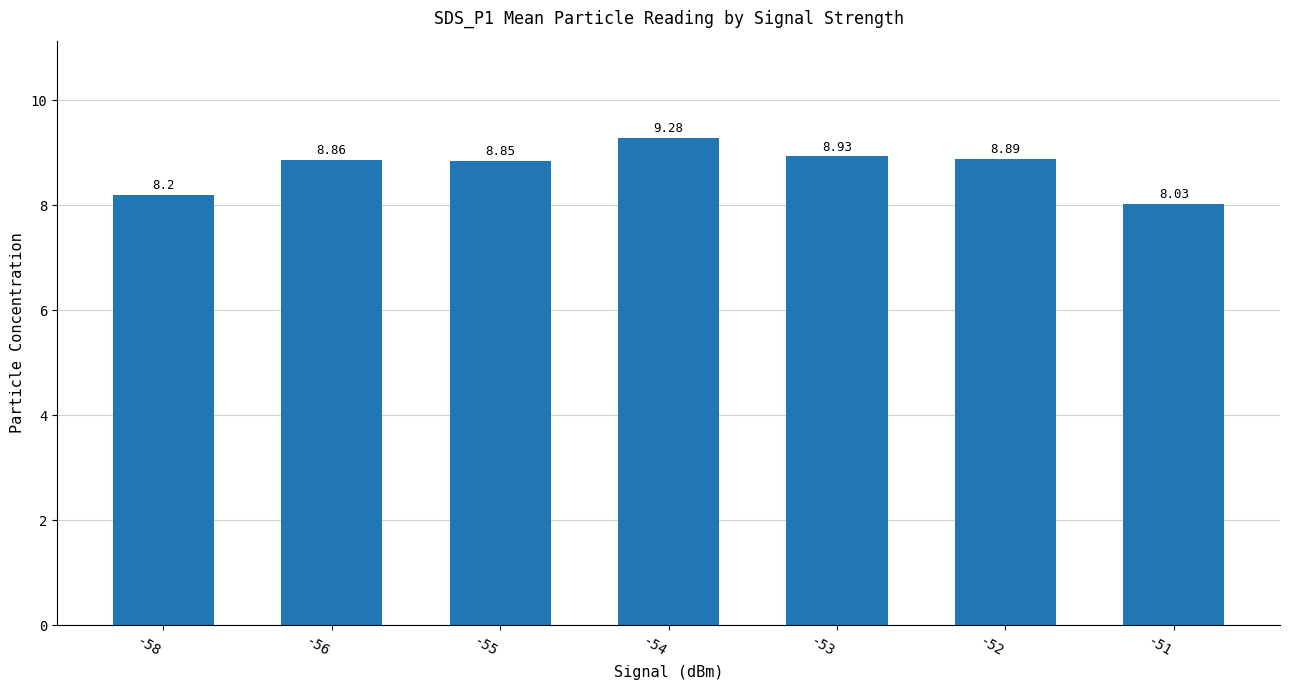

How many bars are there in total?

7